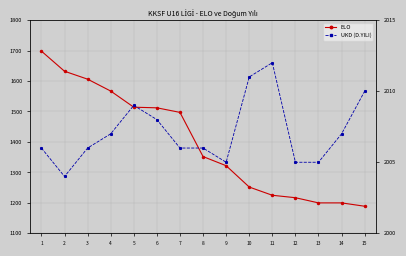

True or false: UKD (D.YILI) has a value of 2010 at 15.

True